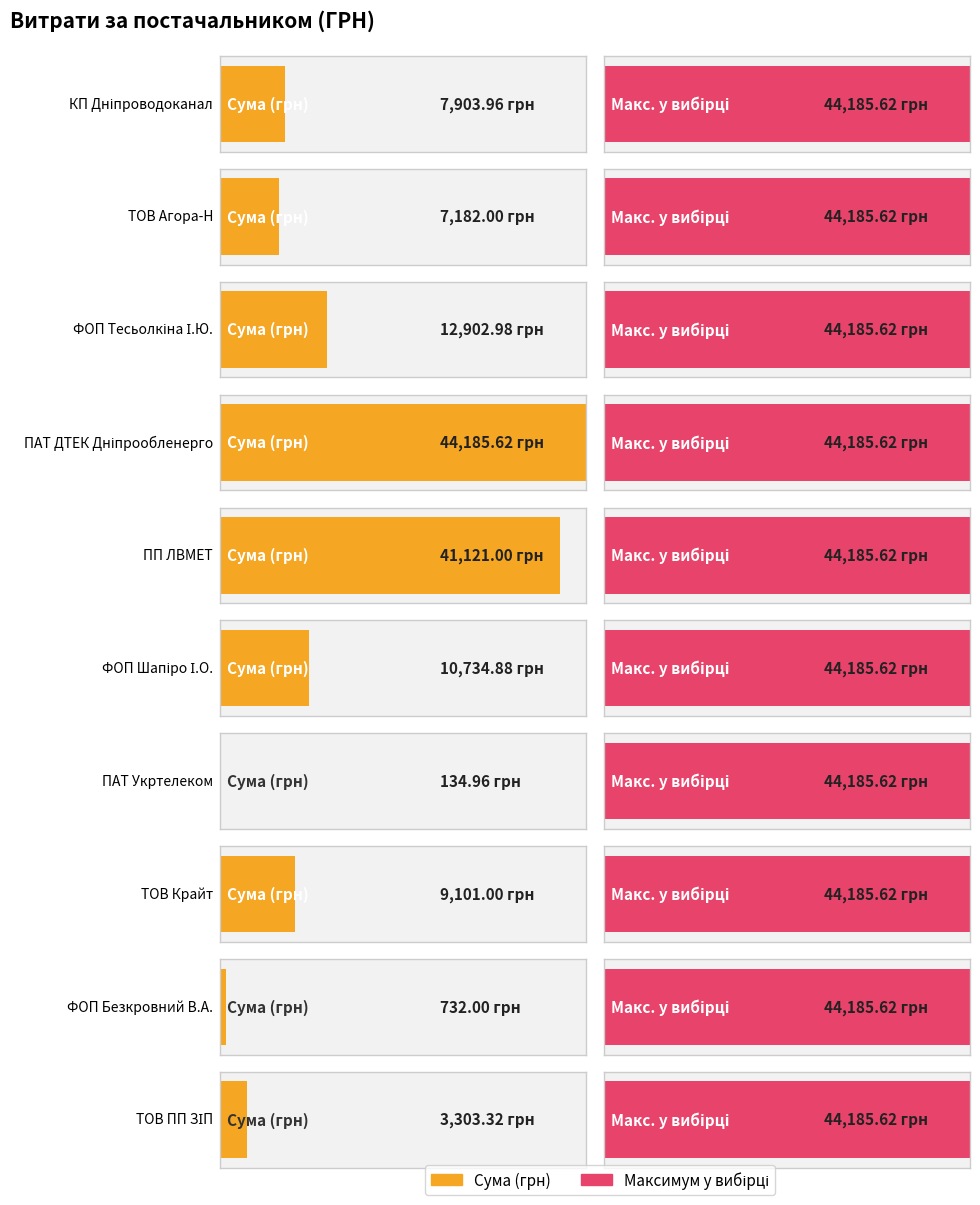

Reading left to right, transcribe all the data shown in this chart.

7904.0	7182.0	12903.0	44185.6	41121.0	10734.9	135.0	9101.0	732.0	3303.3